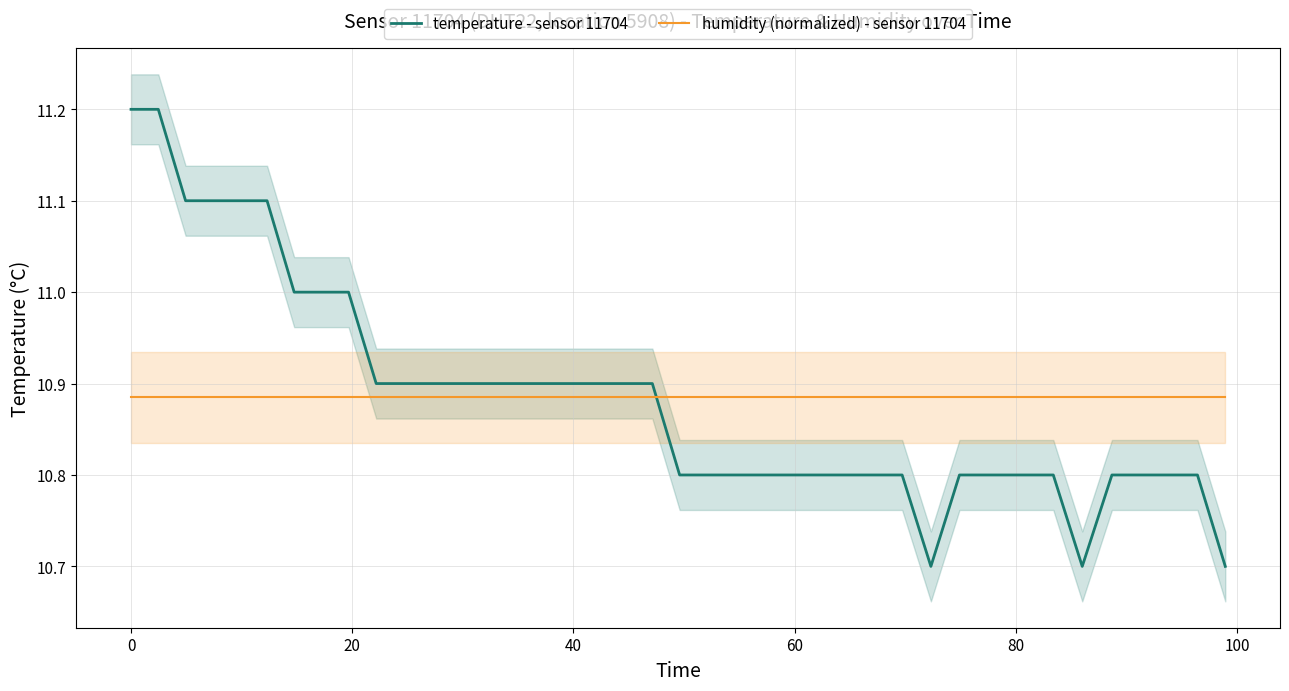

Which series has the widest spread of values?

temperature - sensor 11704